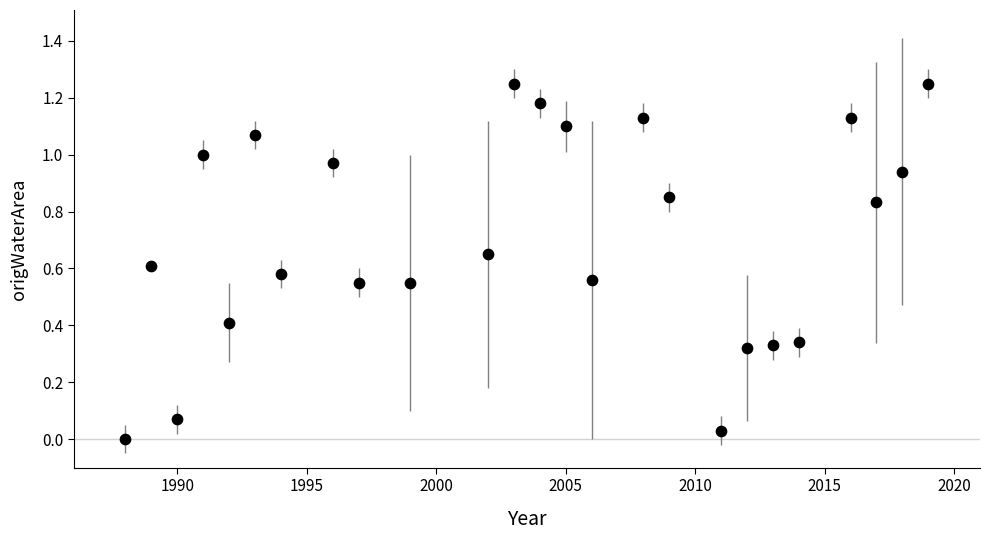

What is the range of X values (max minus min)?

31.0